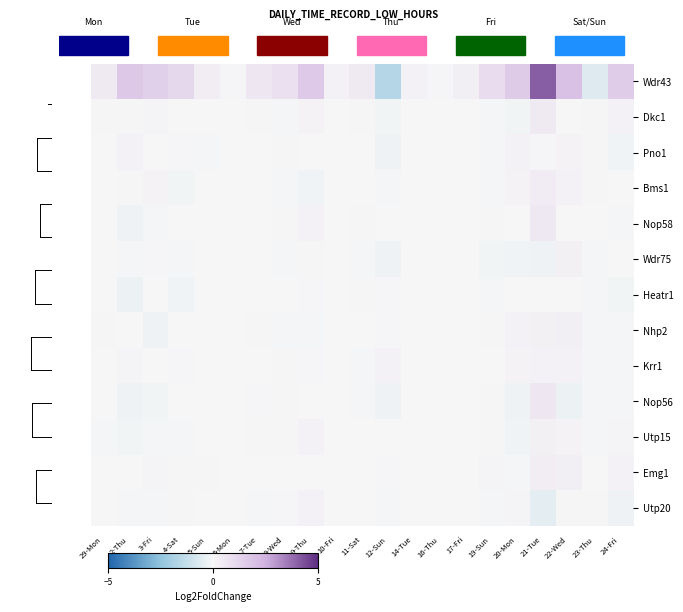

Which series has the largest total across all categories?

row_0